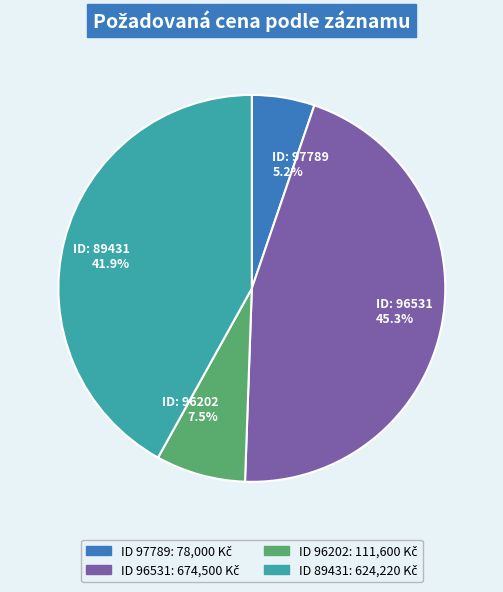

How much of the chart is everything except ID: 96202 7.5%?

92.5%